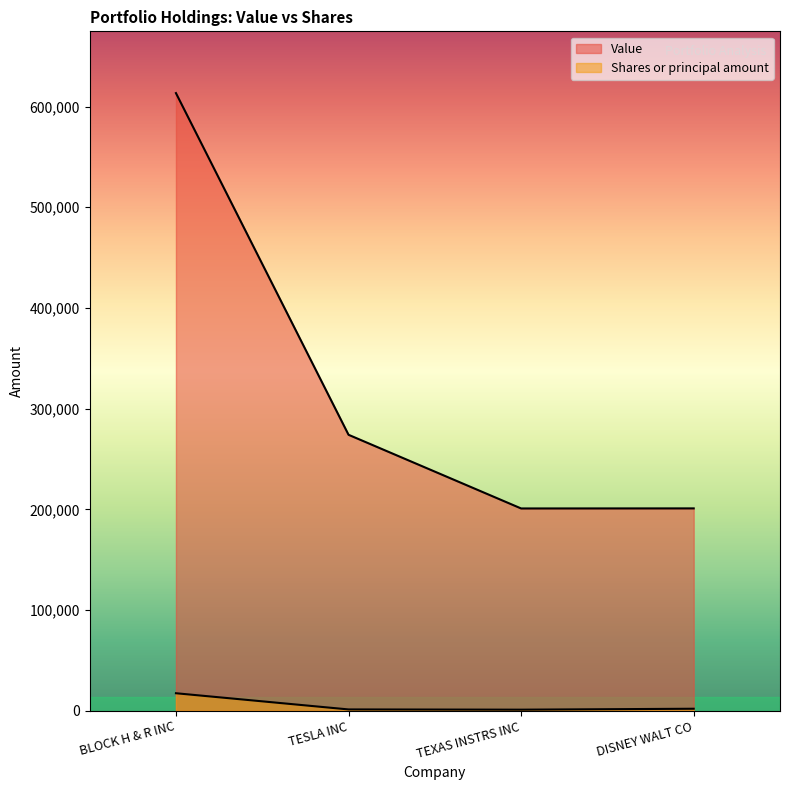

What is the value of the Value point at the 3rd from the left?

200891